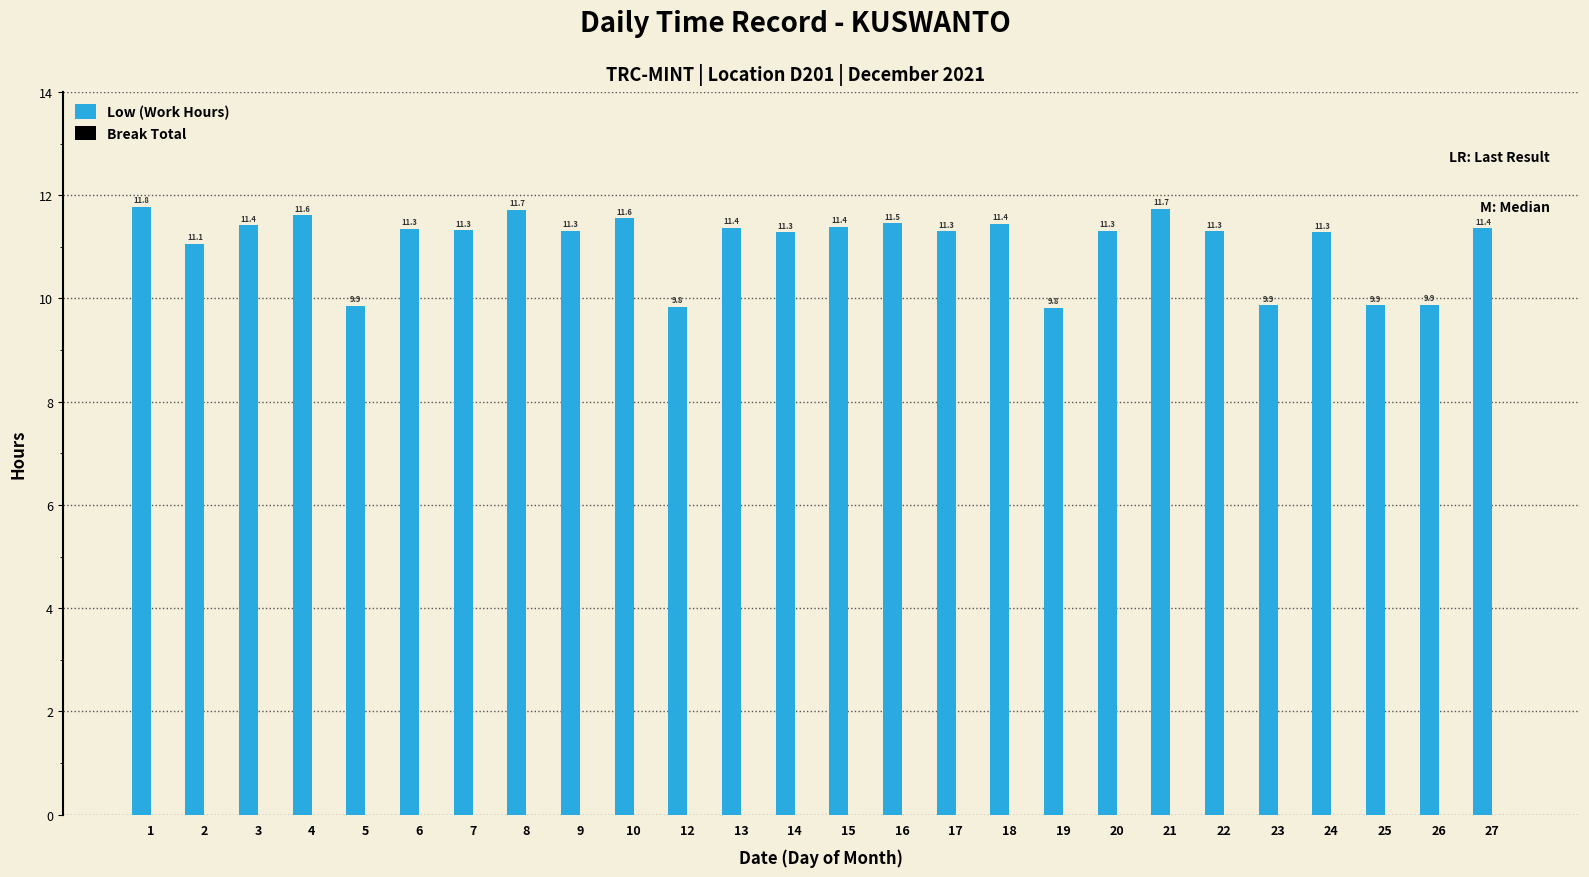

Is it true that the value at 17 is 11.3?

True